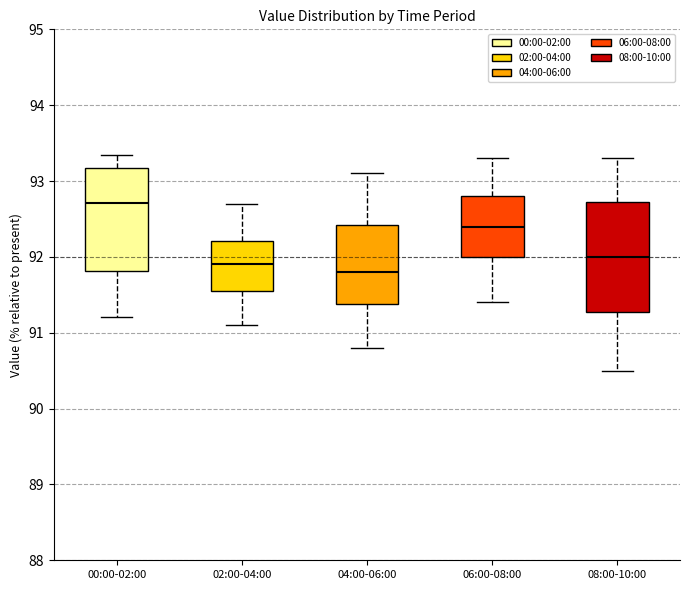

Where does the lower whisker of the box for 00:00-02:00 end on the y-axis? The values are not printed on the chart, so give them approximately, as read against the axis.

91.2